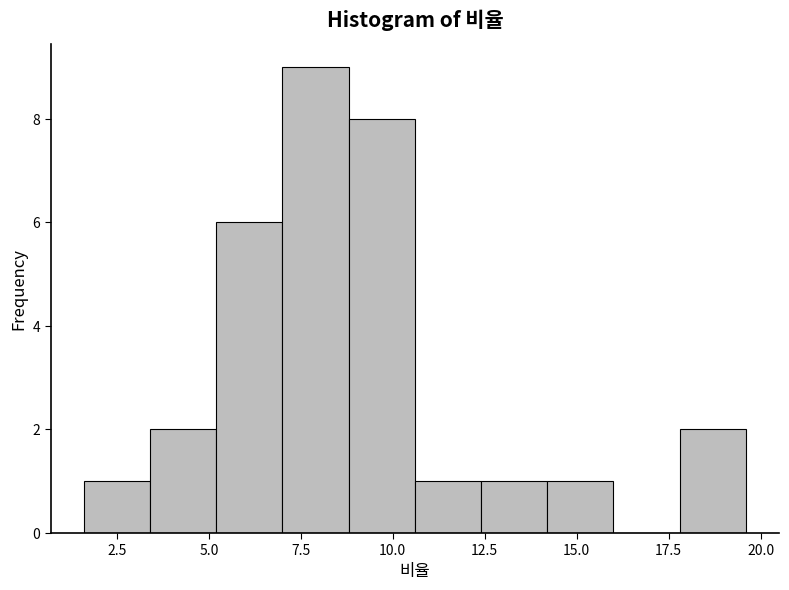

Around what value on the x-axis is the tallest bar? Give the approximate position of its centre, as read against the axis.

8.0